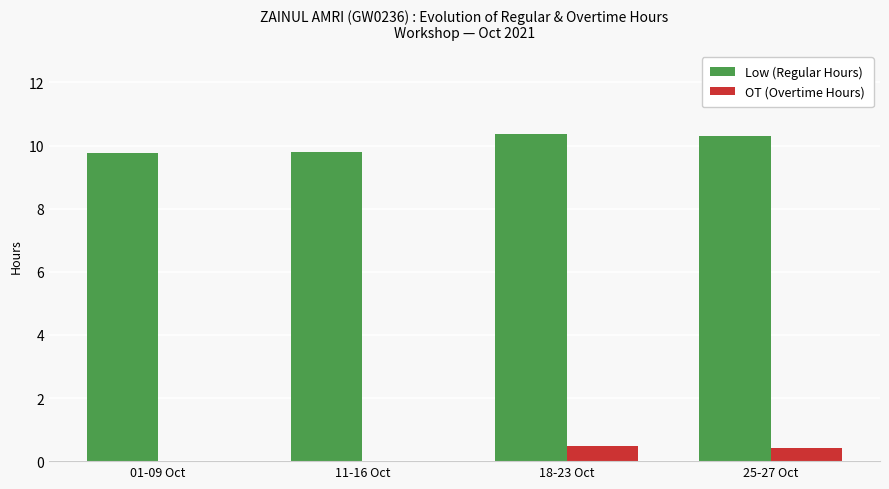

What is the total value across all series at 01-09 Oct?

9.8